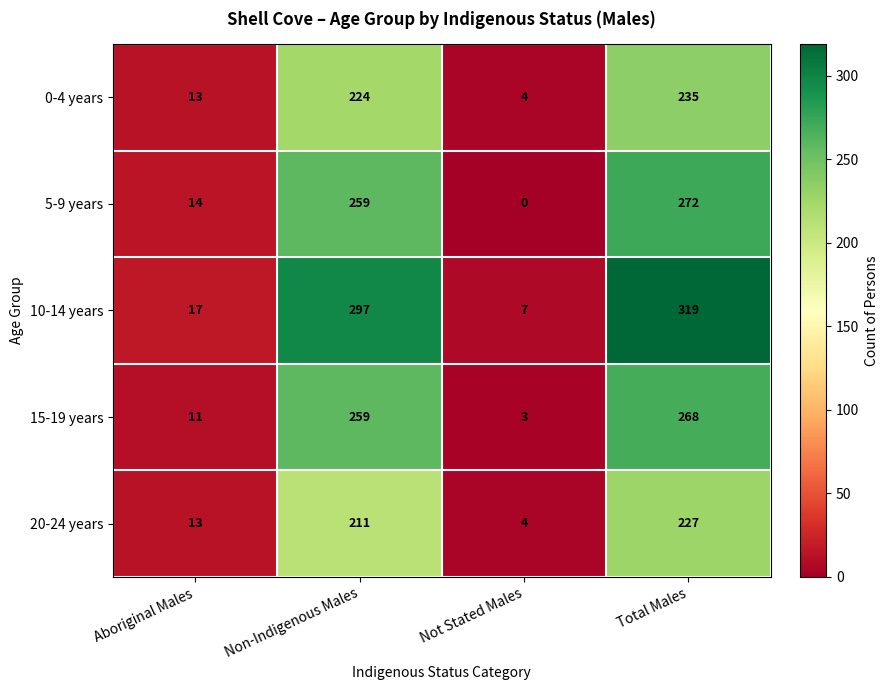

What is the difference between the maximum and minimum values in the 5-9 years series?

272